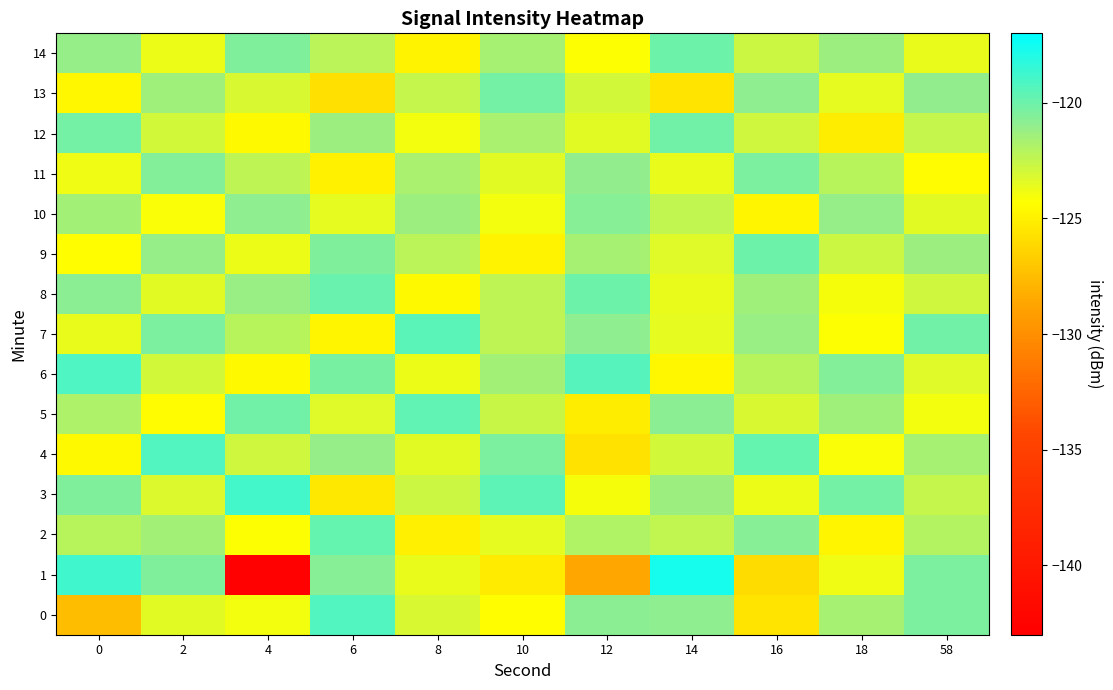

At 0, list the series in order from smallest to largest.

0, 13, 4, 9, 11, 7, 2, 5, 10, 14, 8, 3, 12, 6, 1